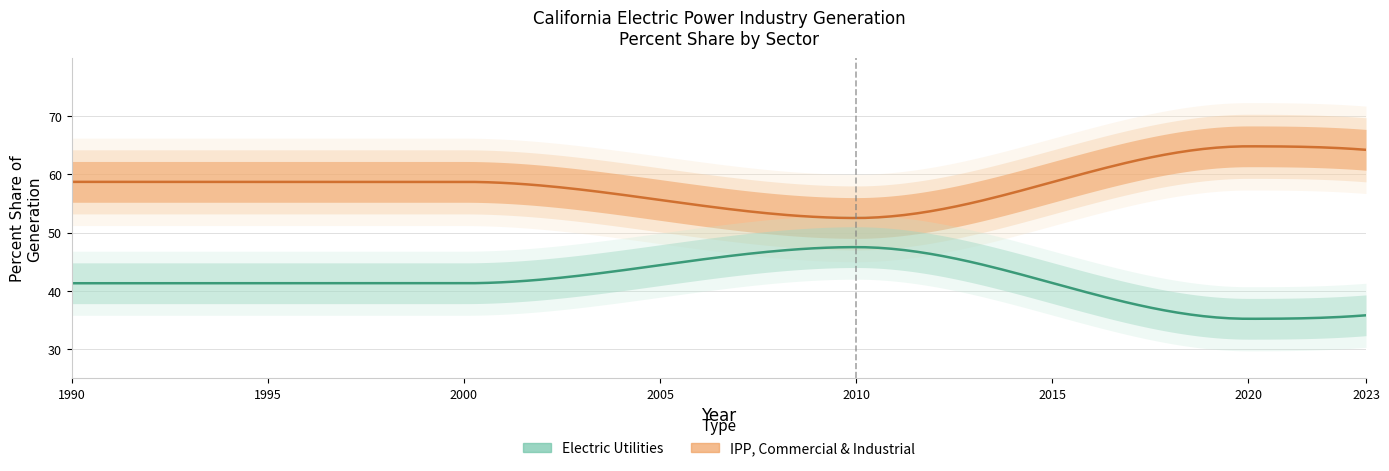

Does the chart have visible grid lines?

Yes